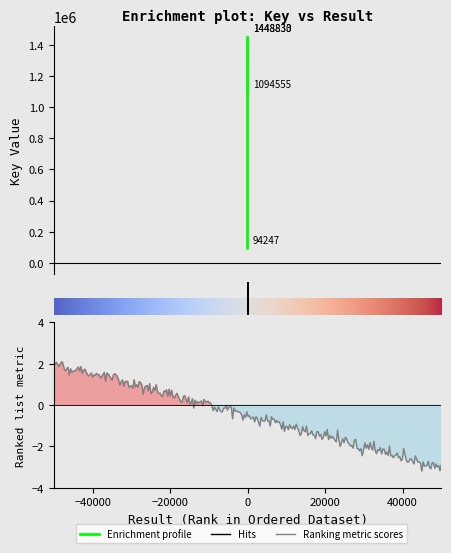

Between 4 and 3, which is larger?

3